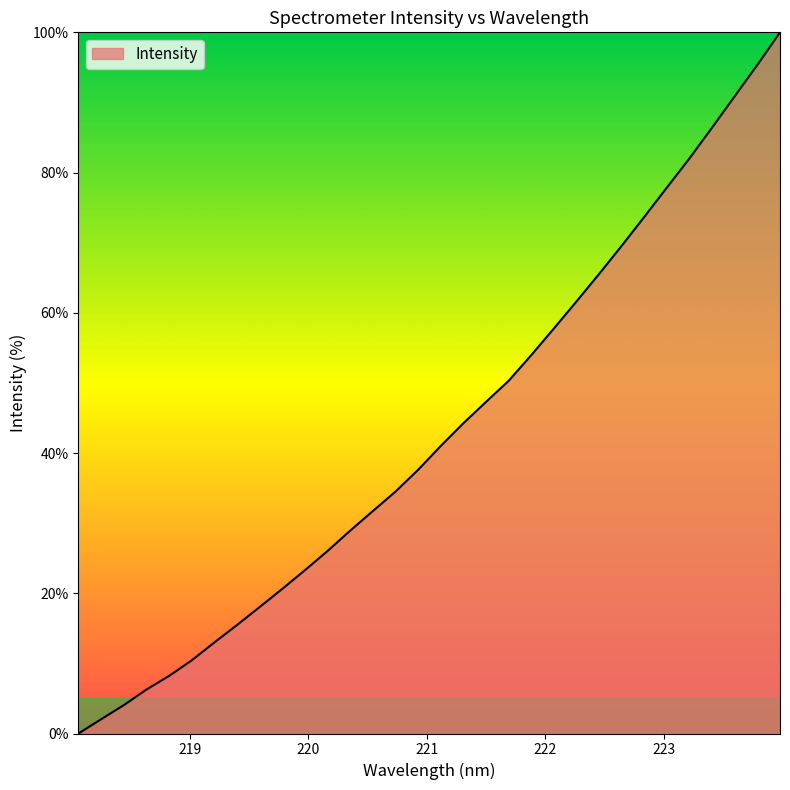

What is the difference between the maximum and minimum values?

100.0